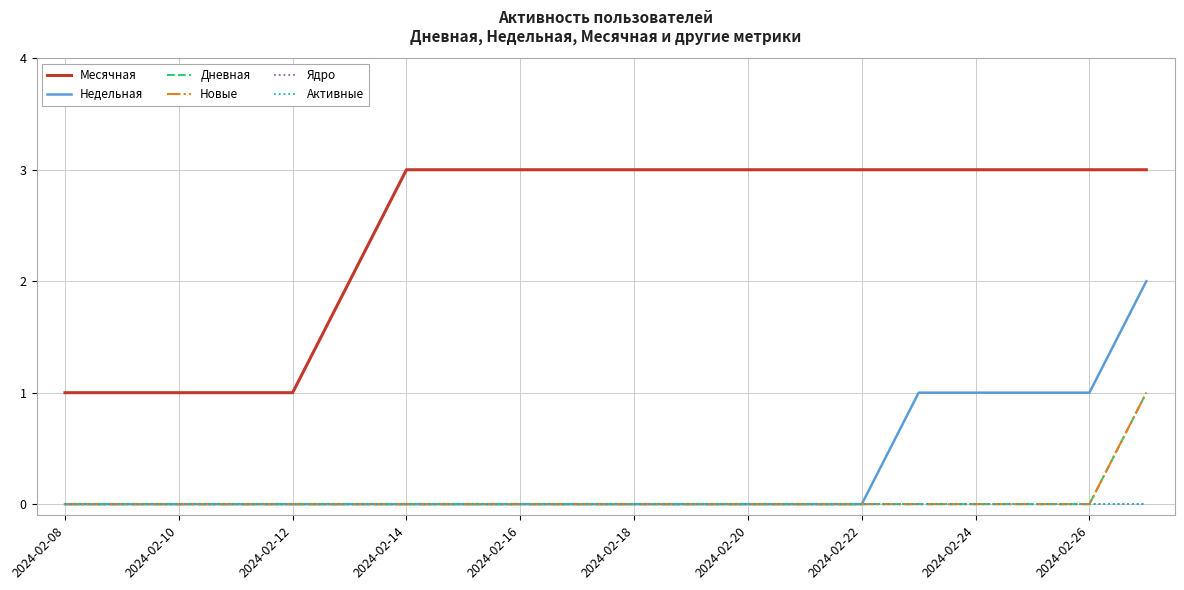

At how many categories does at least one series exceed 1?

15